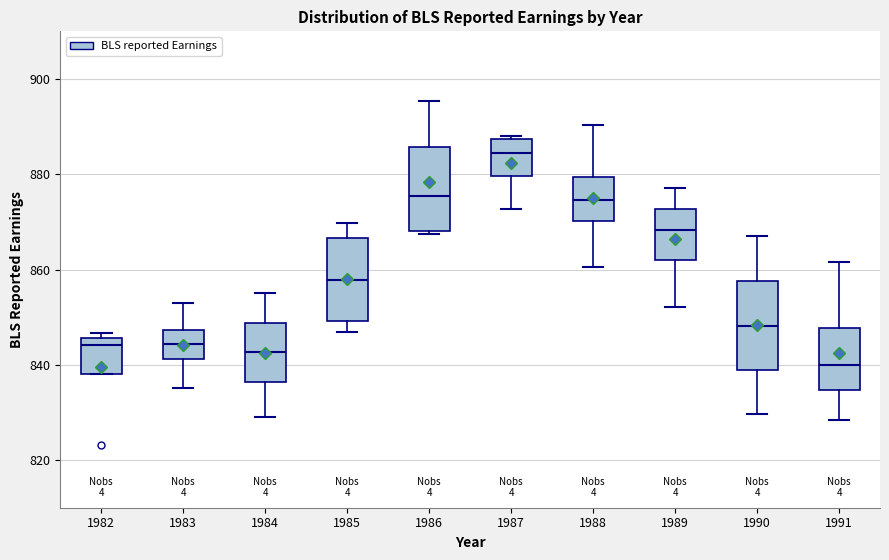

Which box has the highest median line?

1987